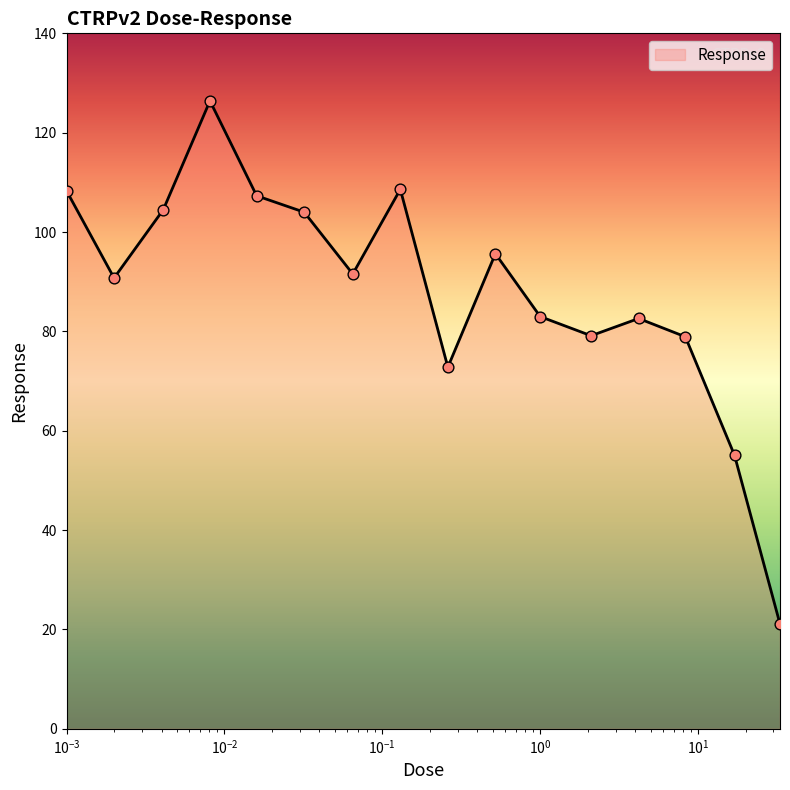

What is the smallest value displayed?

21.1